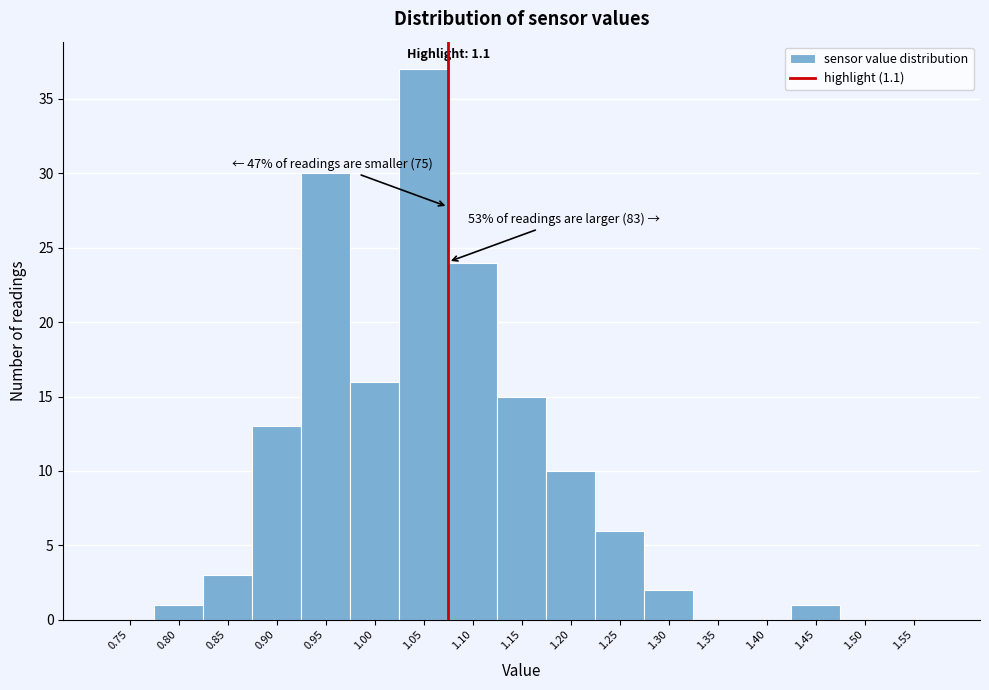

Reading right to left, transcribe all the data shown in this chart.

1.55=0	1.50=0	1.45=1	1.40=0	1.35=0	1.30=2	1.25=6	1.20=10	1.15=15	1.10=24	1.05=37	1.00=16	0.95=30	0.90=13	0.85=3	0.80=1	0.75=0